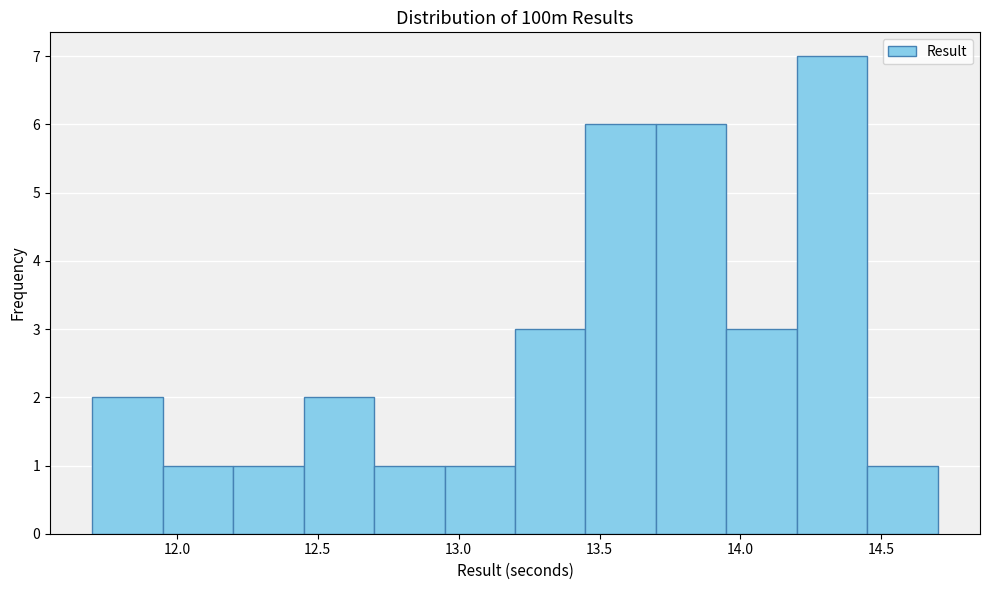

What is the height of the bar covering 12.45 to 12.70 on the x-axis? The values are not printed on the chart, so give them approximately, as read against the axis.

2